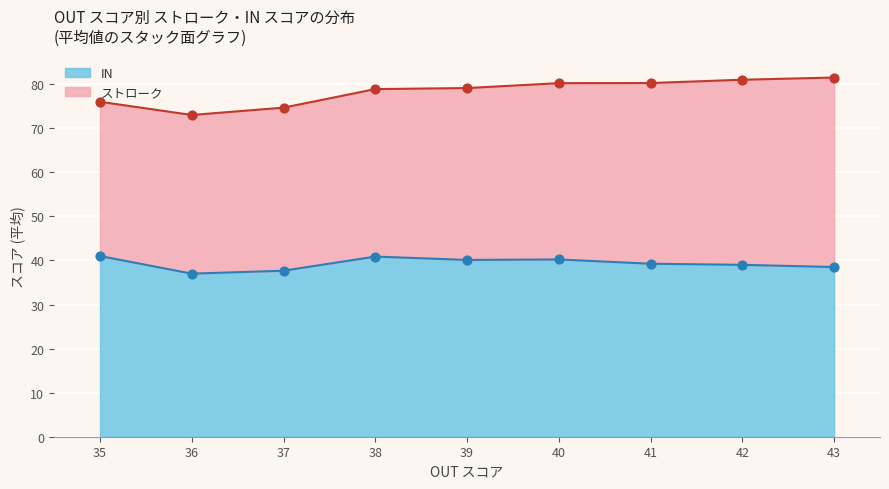

Which series contains the lowest Y value?

IN